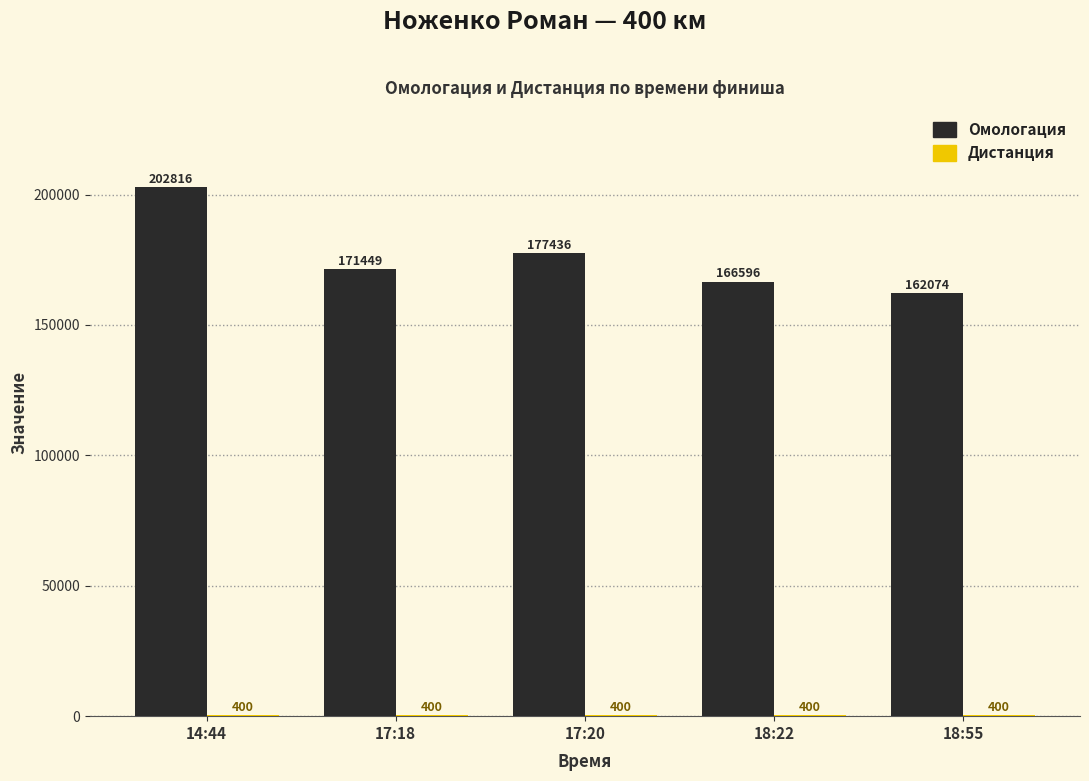

Is it true that Омологация equals 73101 at 17:18?

False